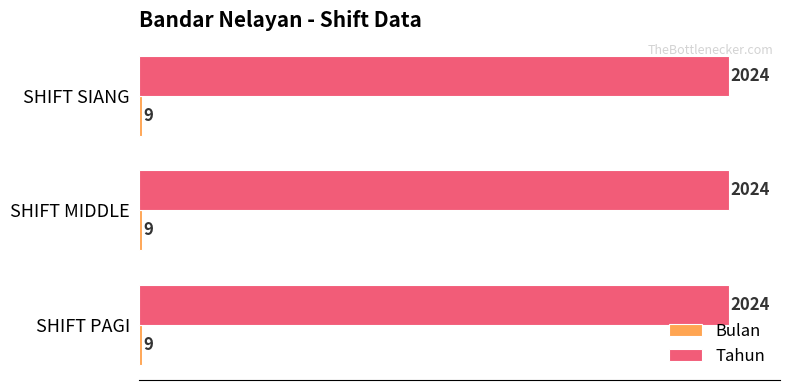

At how many categories does at least one series exceed 1930?

3